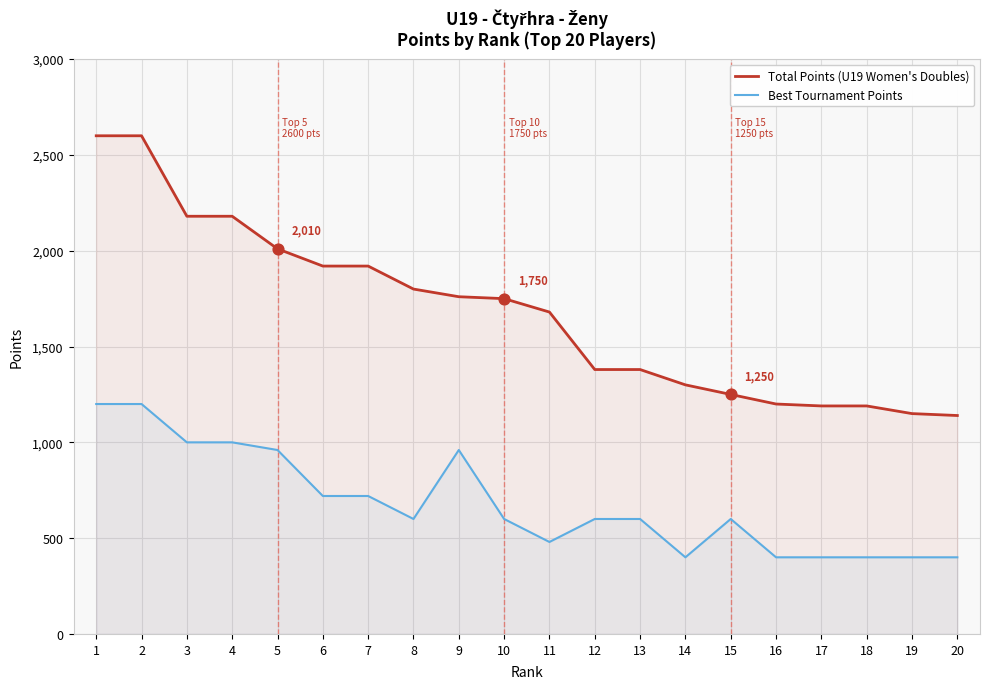

Which series contains the lowest Y value?

Best Tournament Points